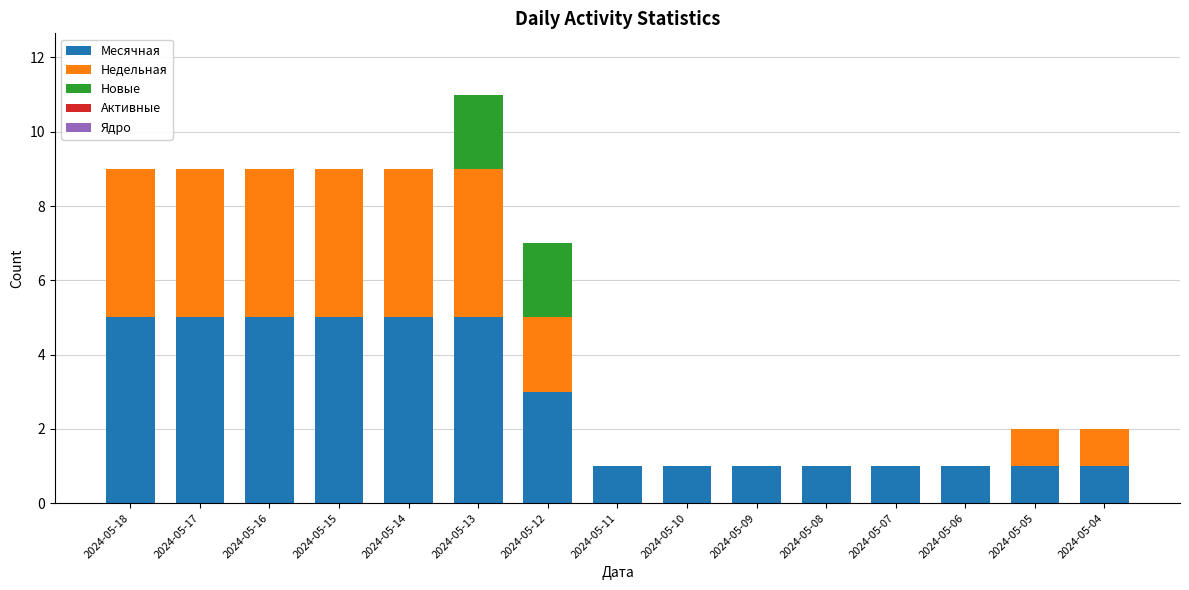

The value of Месячная at 2024-05-06 is 1. True or false?

True